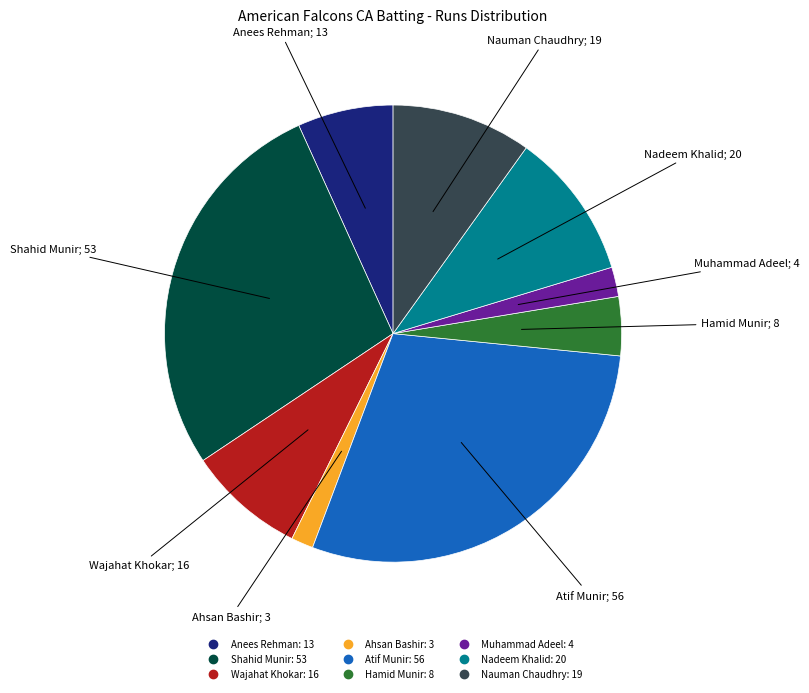

Is the sum of Hamid Munir and Atif Munir greater than half?

No